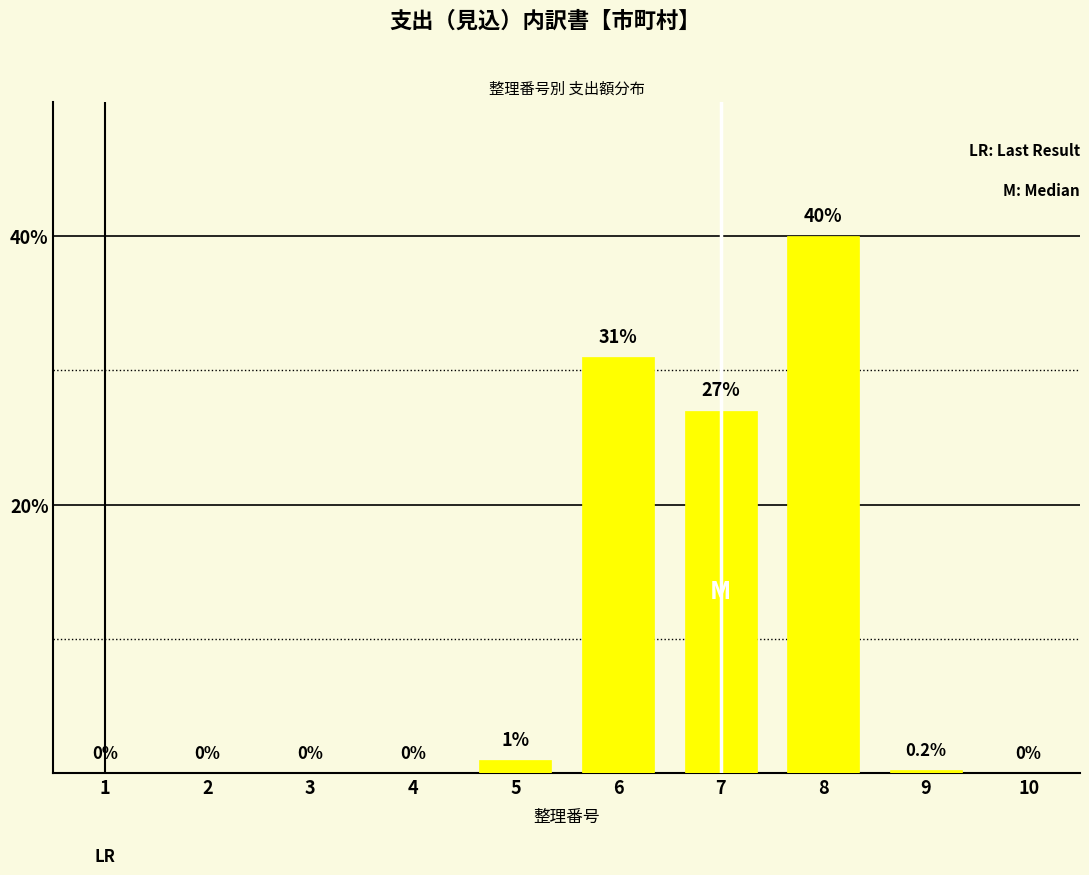

Reading left to right, extract all data points from this chart.

1=0.0	2=0.0	3=0.0	4=0.0	5=1.0	6=31.0	7=27.0	8=40.0	9=0.2	10=0.0